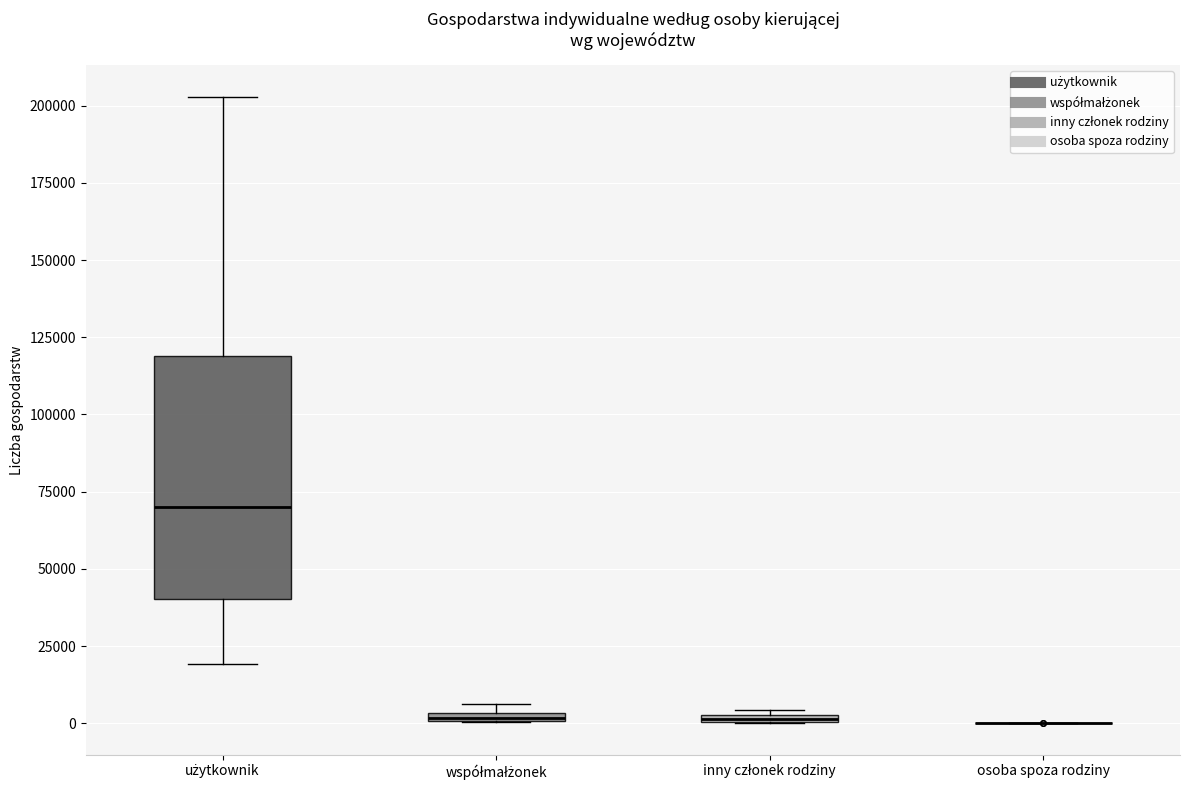

Where is the upper edge of the box for współmałżonek on the y-axis? The values are not printed on the chart, so give them approximately, as read against the axis.

5000